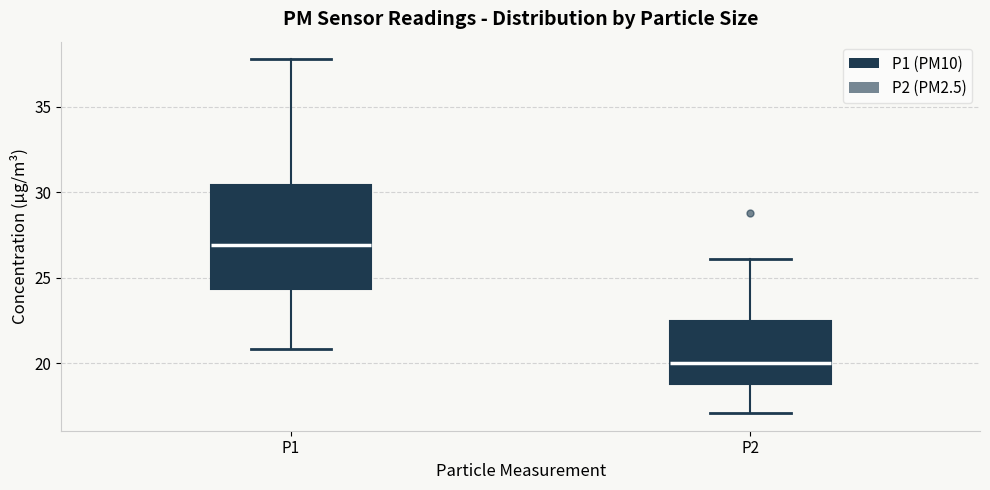

Reading left to right, transcribe this box plot: for each box, give where its median line is, the range the box spans, and where its two whiskers end, as read against the y-axis. The values are not printed on the chart, so give them approximately, as read against the axis.

P1: median 27.0, box 24.5 to 30.5, whiskers 21.0 to 38.0
P2: median 20.0, box 19.0 to 22.5, whiskers 17.0 to 26.0